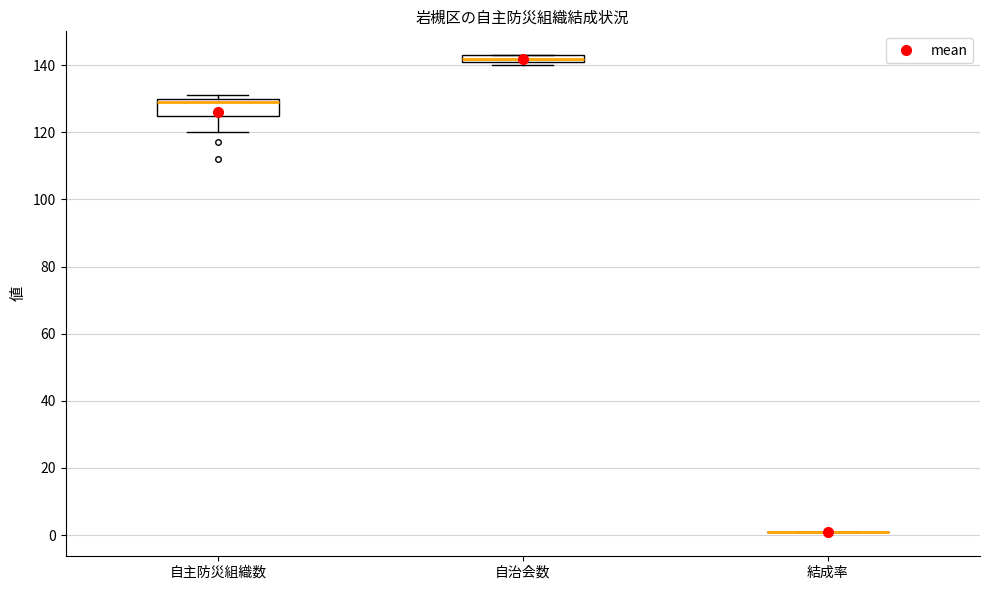

Which box is the tallest, from its lower edge to its upper edge?

自主防災組織数